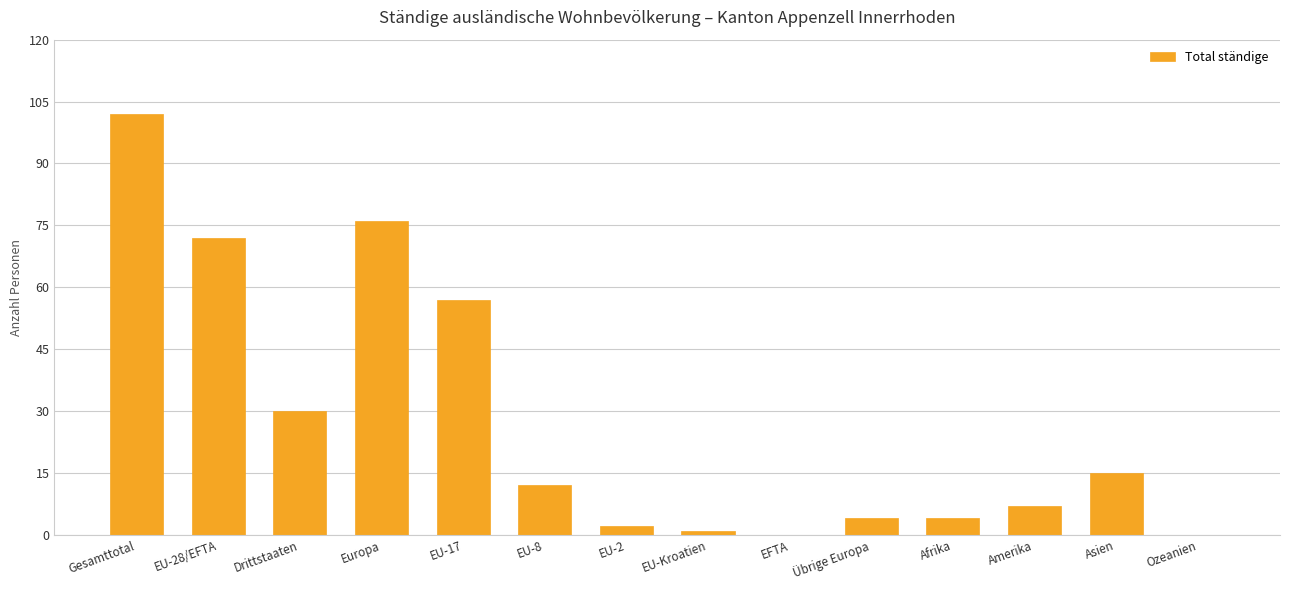

Which has a higher value, EU-Kroatien or Asien?

Asien